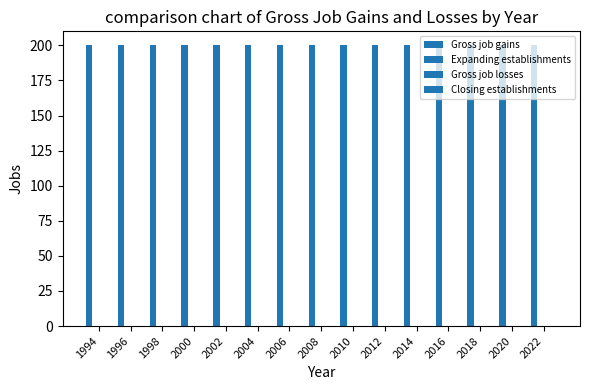

List the labels in order of Expanding establishments value, largest first.

1994, 1996, 1998, 2000, 2002, 2004, 2006, 2008, 2010, 2012, 2014, 2016, 2018, 2020, 2022